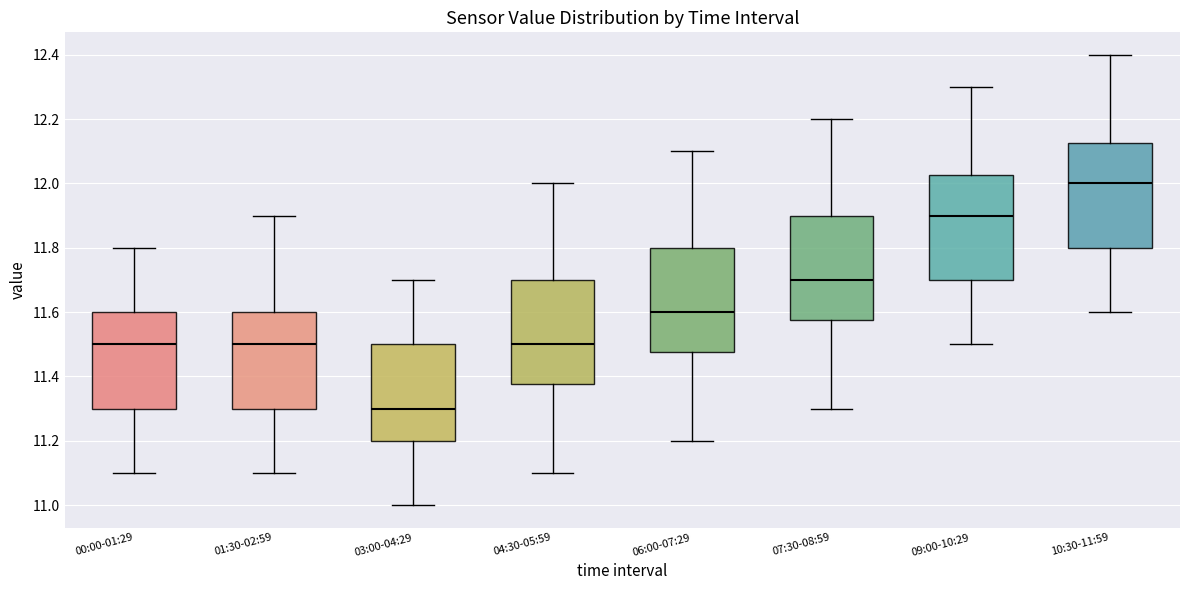

Reading left to right, transcribe this box plot: for each box, give where its median line is, the range the box spans, and where its two whiskers end, as read against the y-axis. The values are not printed on the chart, so give them approximately, as read against the axis.

00:00-01:29: median 11.50, box 11.30 to 11.60, whiskers 11.10 to 11.80
01:30-02:59: median 11.50, box 11.30 to 11.60, whiskers 11.10 to 11.90
03:00-04:29: median 11.30, box 11.20 to 11.50, whiskers 11.00 to 11.70
04:30-05:59: median 11.50, box 11.38 to 11.70, whiskers 11.10 to 12.00
06:00-07:29: median 11.60, box 11.48 to 11.80, whiskers 11.20 to 12.10
07:30-08:59: median 11.70, box 11.58 to 11.90, whiskers 11.30 to 12.20
09:00-10:29: median 11.90, box 11.70 to 12.02, whiskers 11.50 to 12.30
10:30-11:59: median 12.00, box 11.80 to 12.12, whiskers 11.60 to 12.40